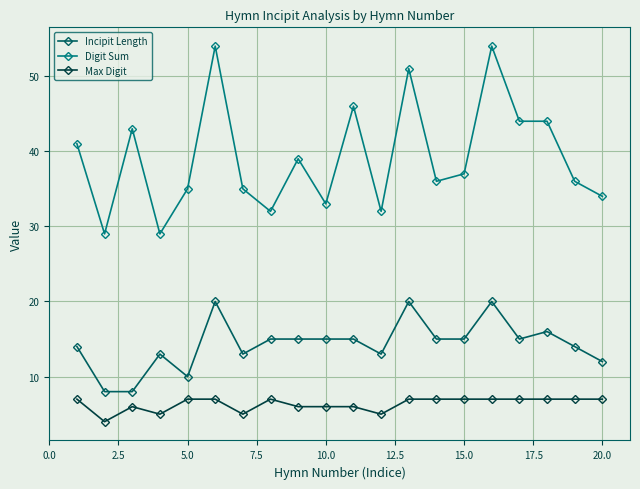

Rank the series by their maximum value, from lowest to highest.

Max Digit, Incipit Length, Digit Sum